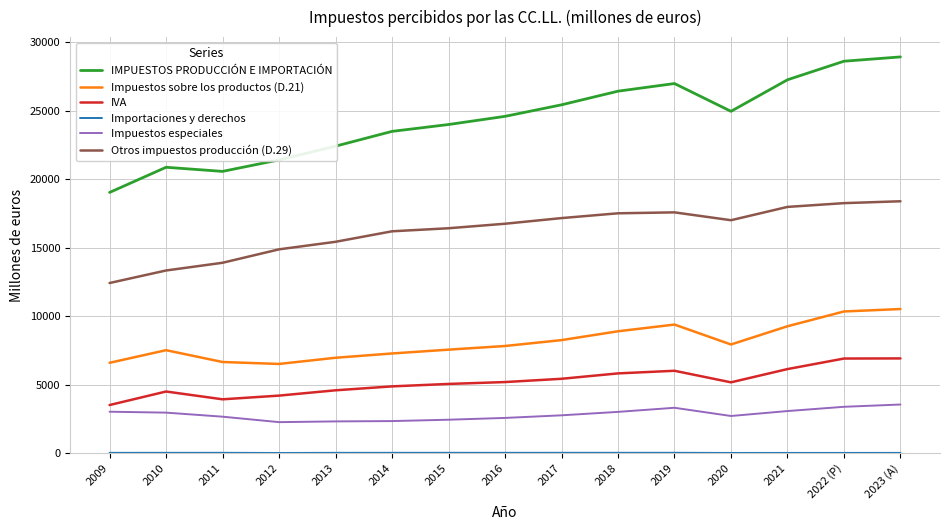

Which series has the largest total across all categories?

IMPUESTOS PRODUCCIÓN E IMPORTACIÓN